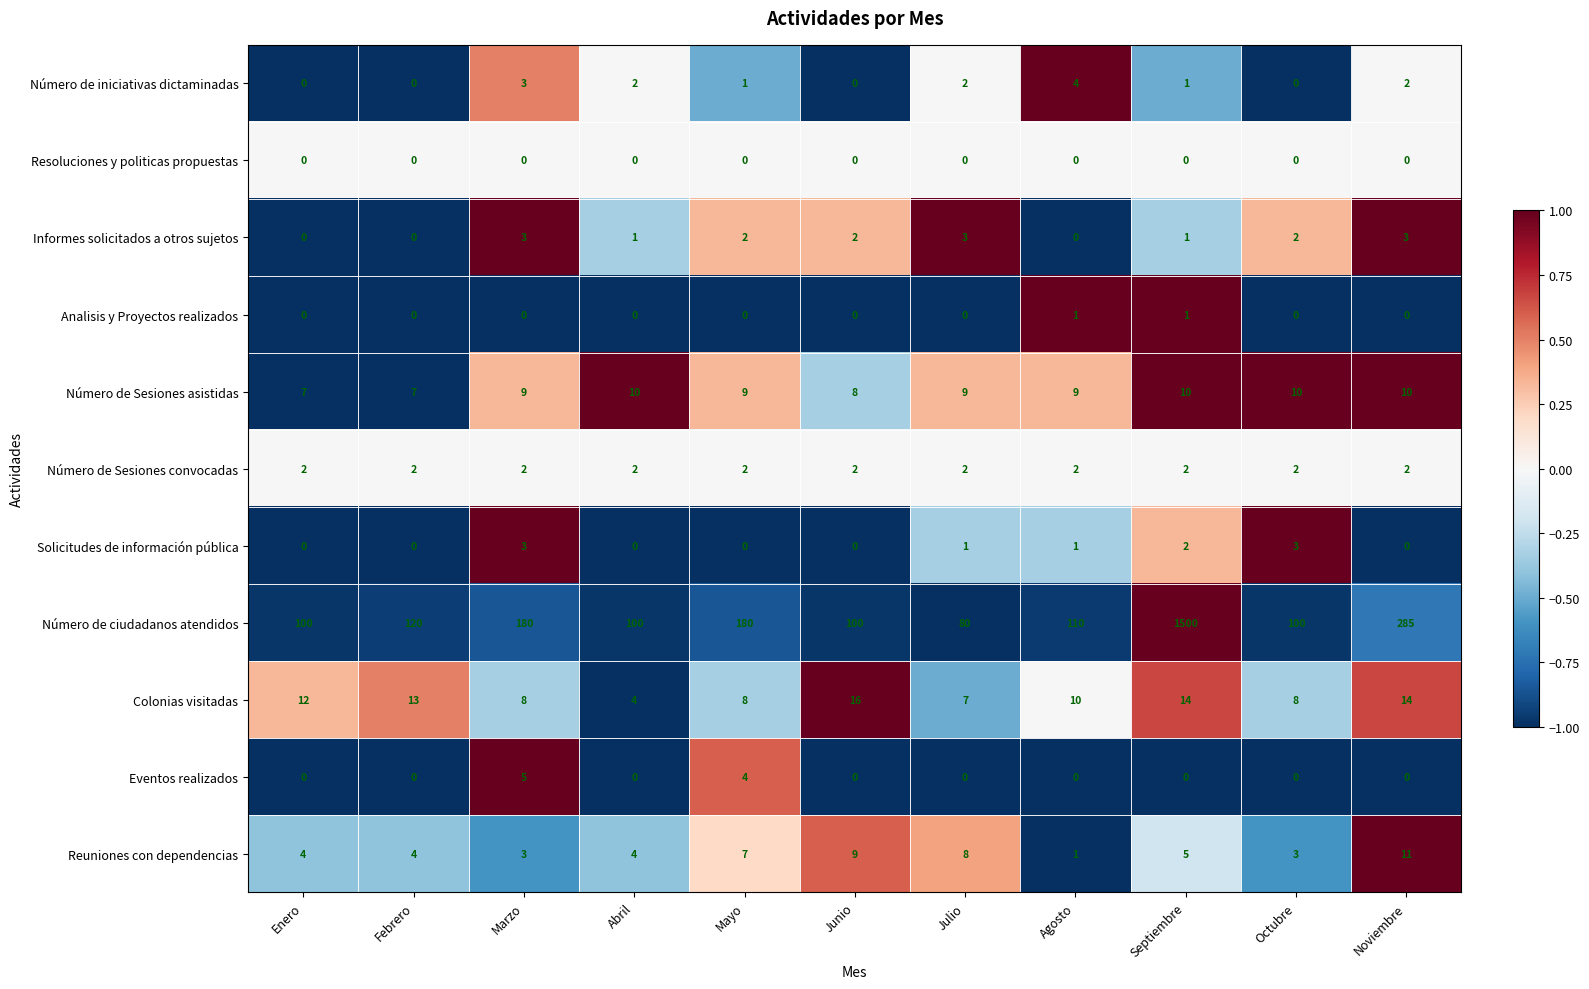

What is the greatest value displayed?

1500